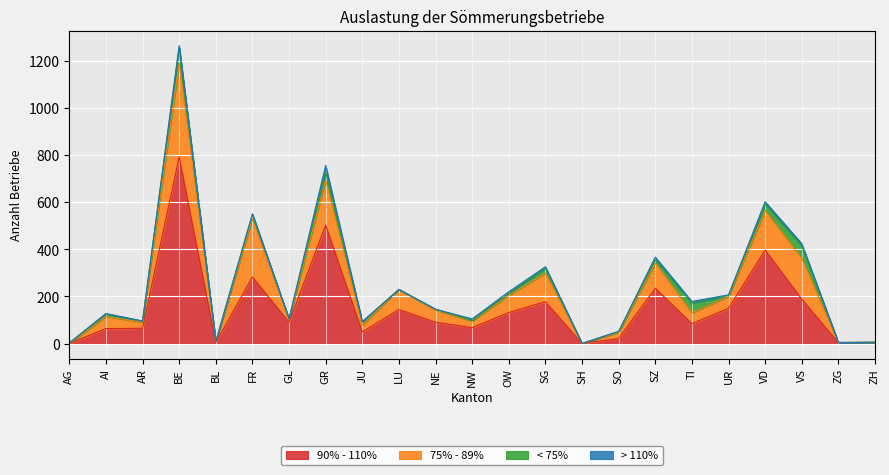

How many interior local valleys does the 75% - 89% series have?

7